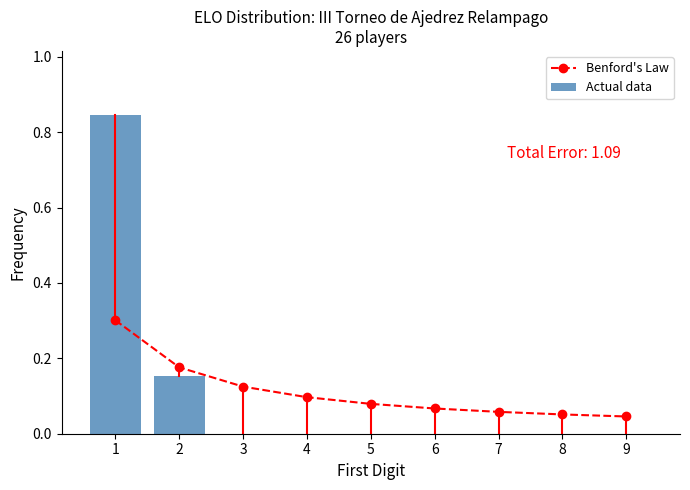

Reading right to left, list all the values displayed in this chart.

Benford's Law: 9=0.0	8=0.1	7=0.1	6=0.1	5=0.1	4=0.1	3=0.1	2=0.2	1=0.3
Actual data: 9=0.0	8=0.0	7=0.0	6=0.0	5=0.0	4=0.0	3=0.0	2=0.2	1=0.8